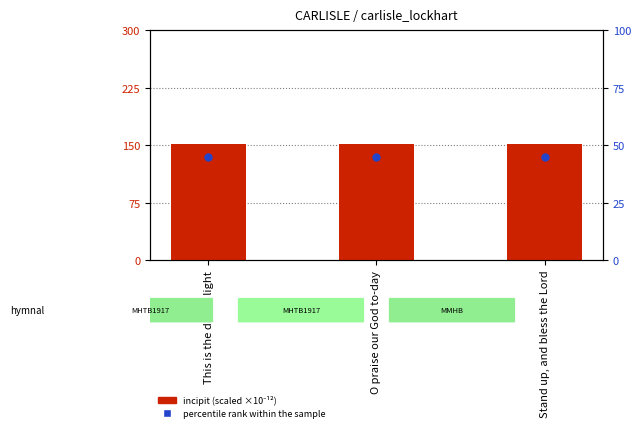

What are all the series names shown in the legend?

incipit (scaled), percentile rank within the sample